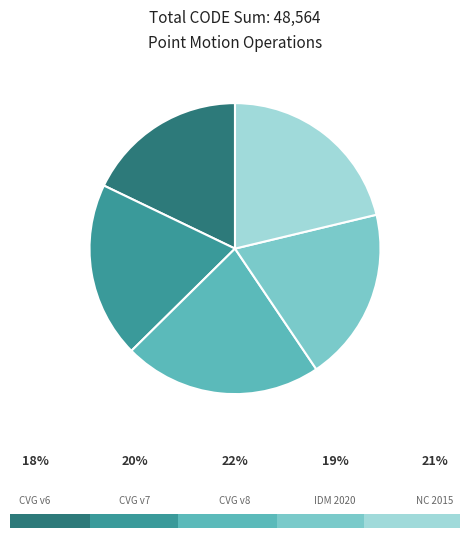

To the nearest percent, what is the difference between the Canada velocity grid v6 and Canada velocity grid v8 slice percentages?

4%